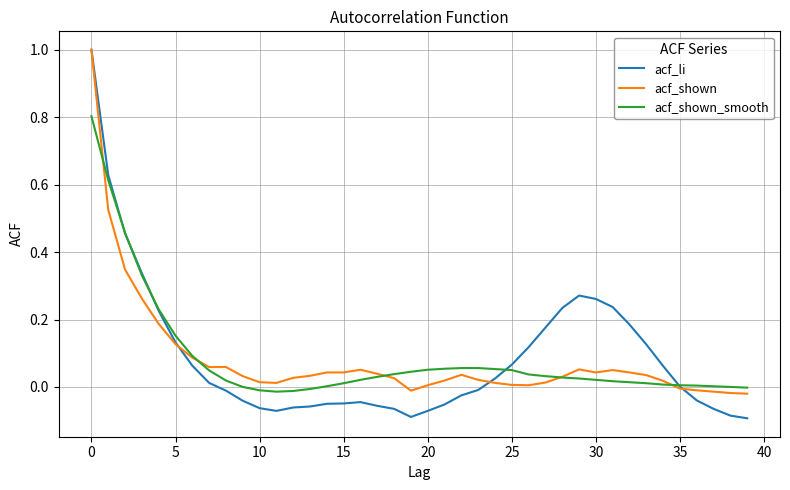

Does the chart display data point markers on the line(s)?

No